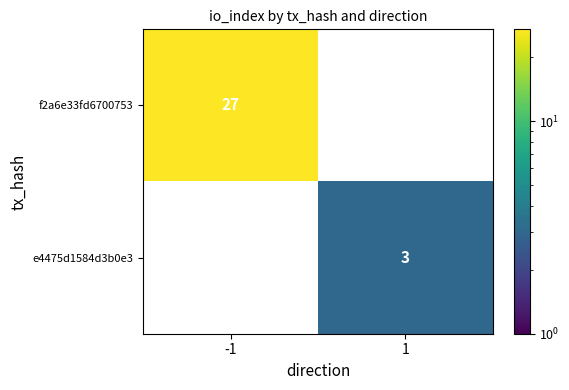

The value of f2a6e33fd6700753 at -1 is 35.6. True or false?

False